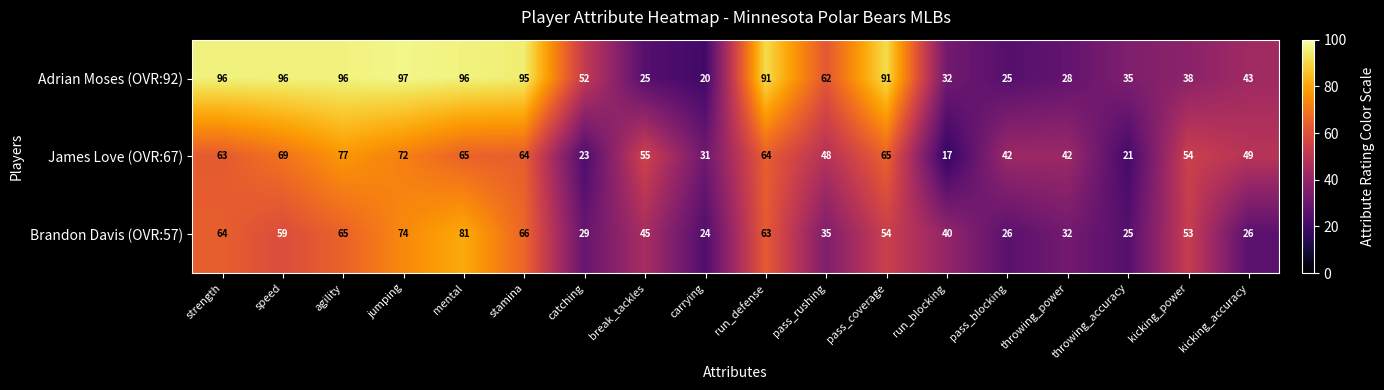

The value of Brandon Davis (OVR:57) at carrying is 24. True or false?

True